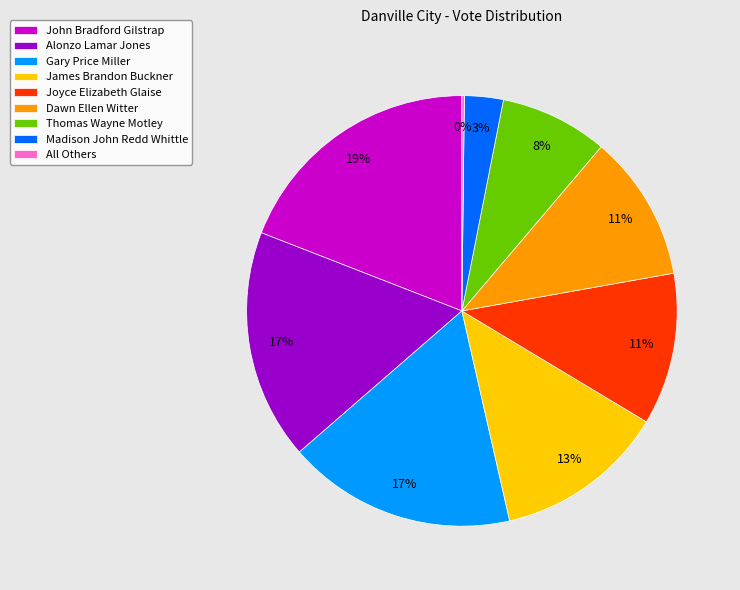

Which slice is the largest?

John Bradford Gilstrap